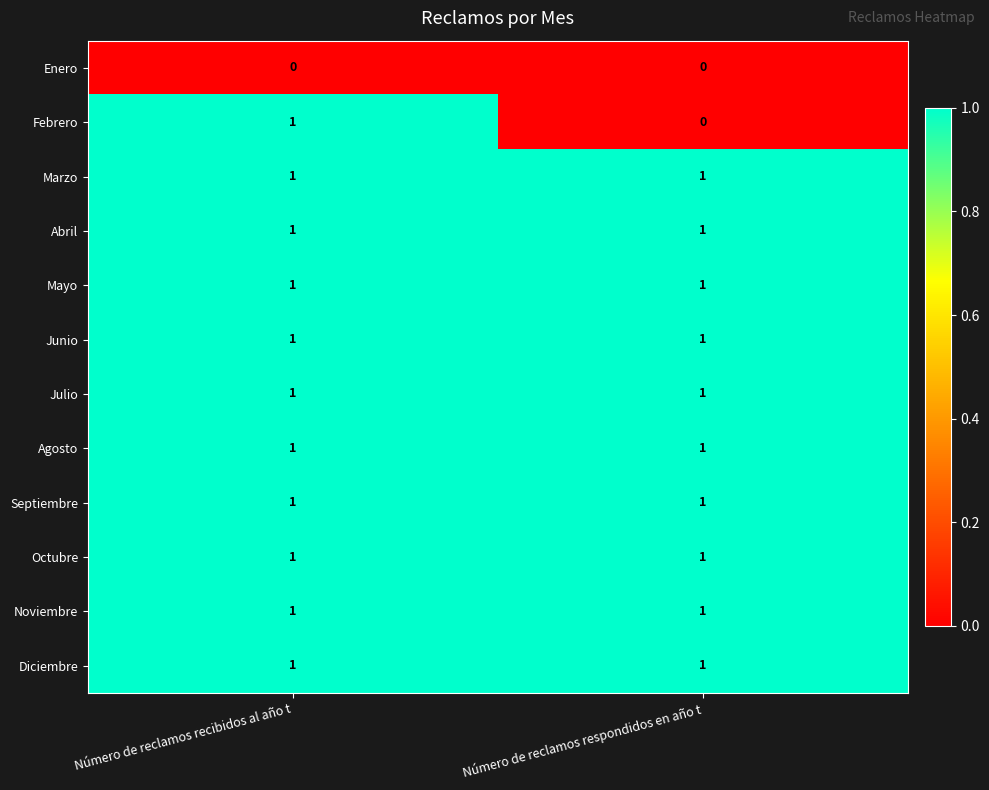

True or false: Abril has a value of 1 at Número de reclamos recibidos al año t.

True